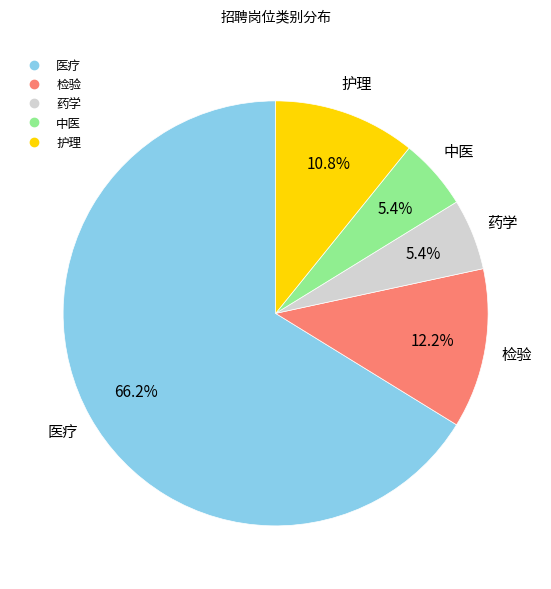

To the nearest percent, what percentage of the pie is 医疗?

66%